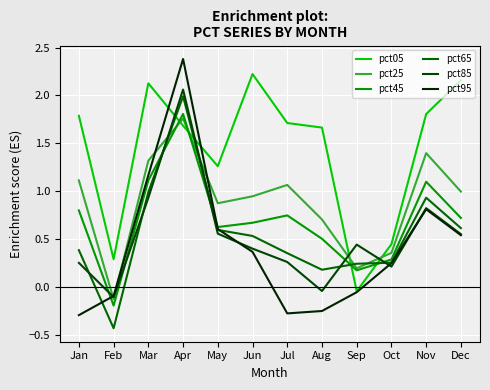

Which has a higher value, Mar or Dec?

Dec